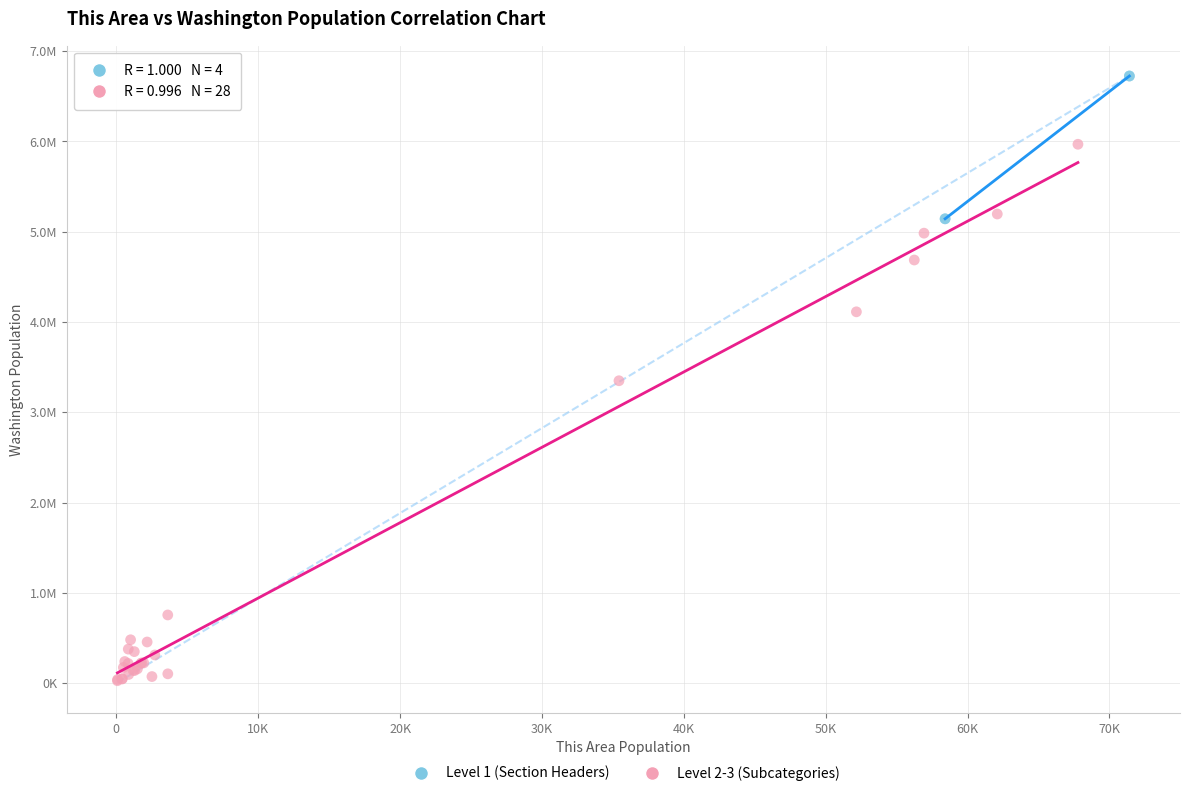

Which series has the largest Y range (max minus min)?

Level 2-3 (Subcategories)